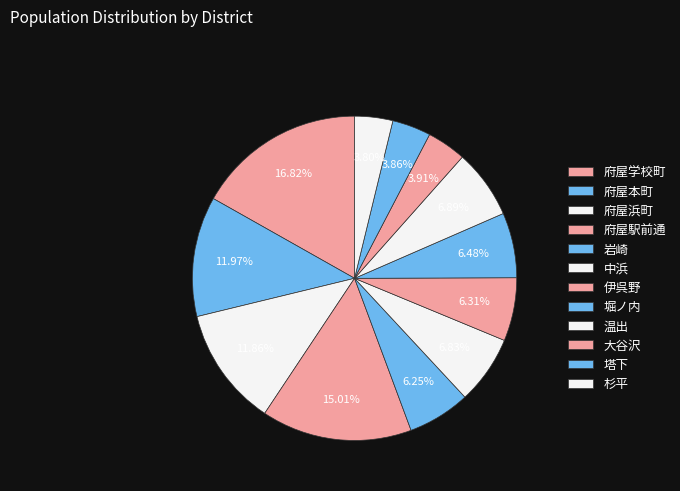

Rank the categories by value from lowest to highest.

杉平, 塔下, 大谷沢, 岩崎, 伊呉野, 堀ノ内, 中浜, 温出, 府屋浜町, 府屋本町, 府屋駅前通, 府屋学校町